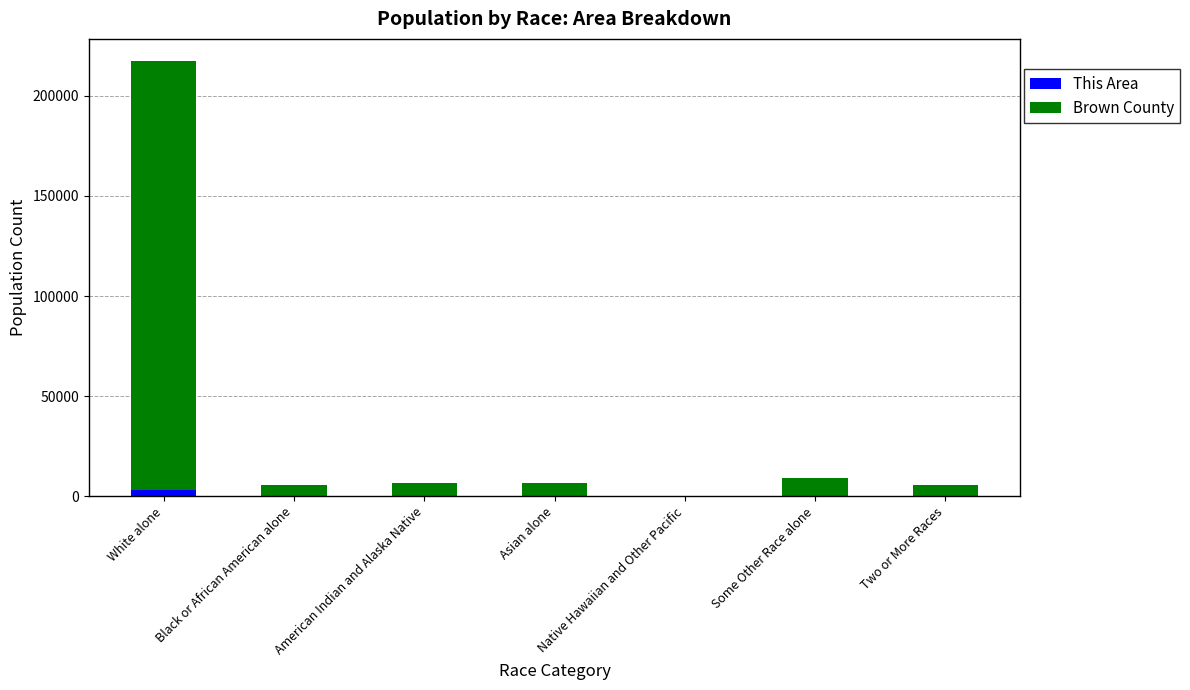

How many data points does each series have?

7